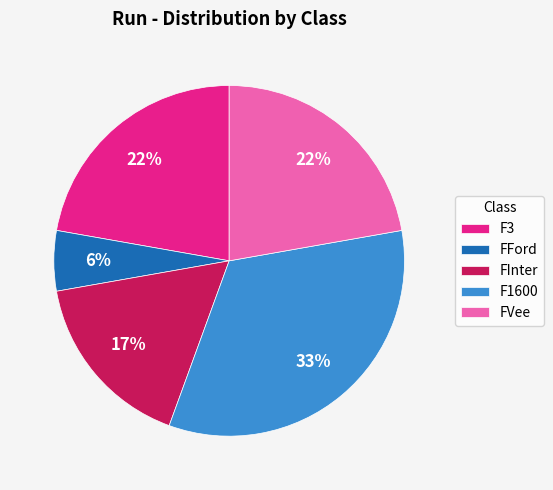

Which has a higher value, FFord or FInter?

FInter